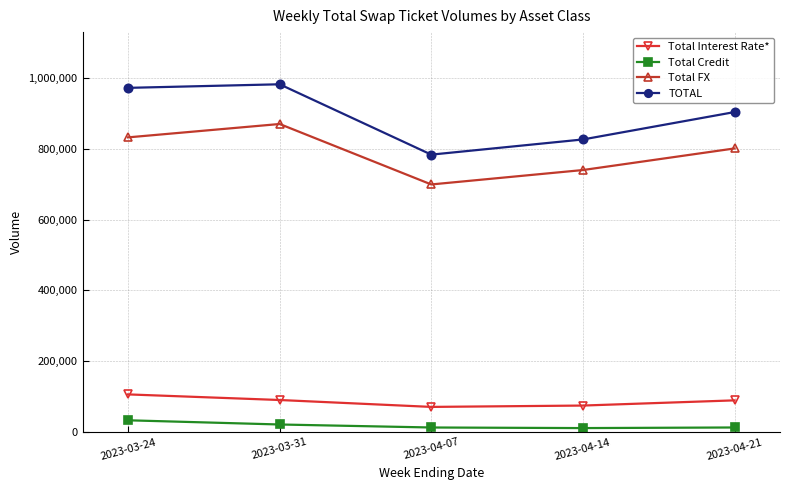

What is the label of the 1st point from the right?

2023-04-21